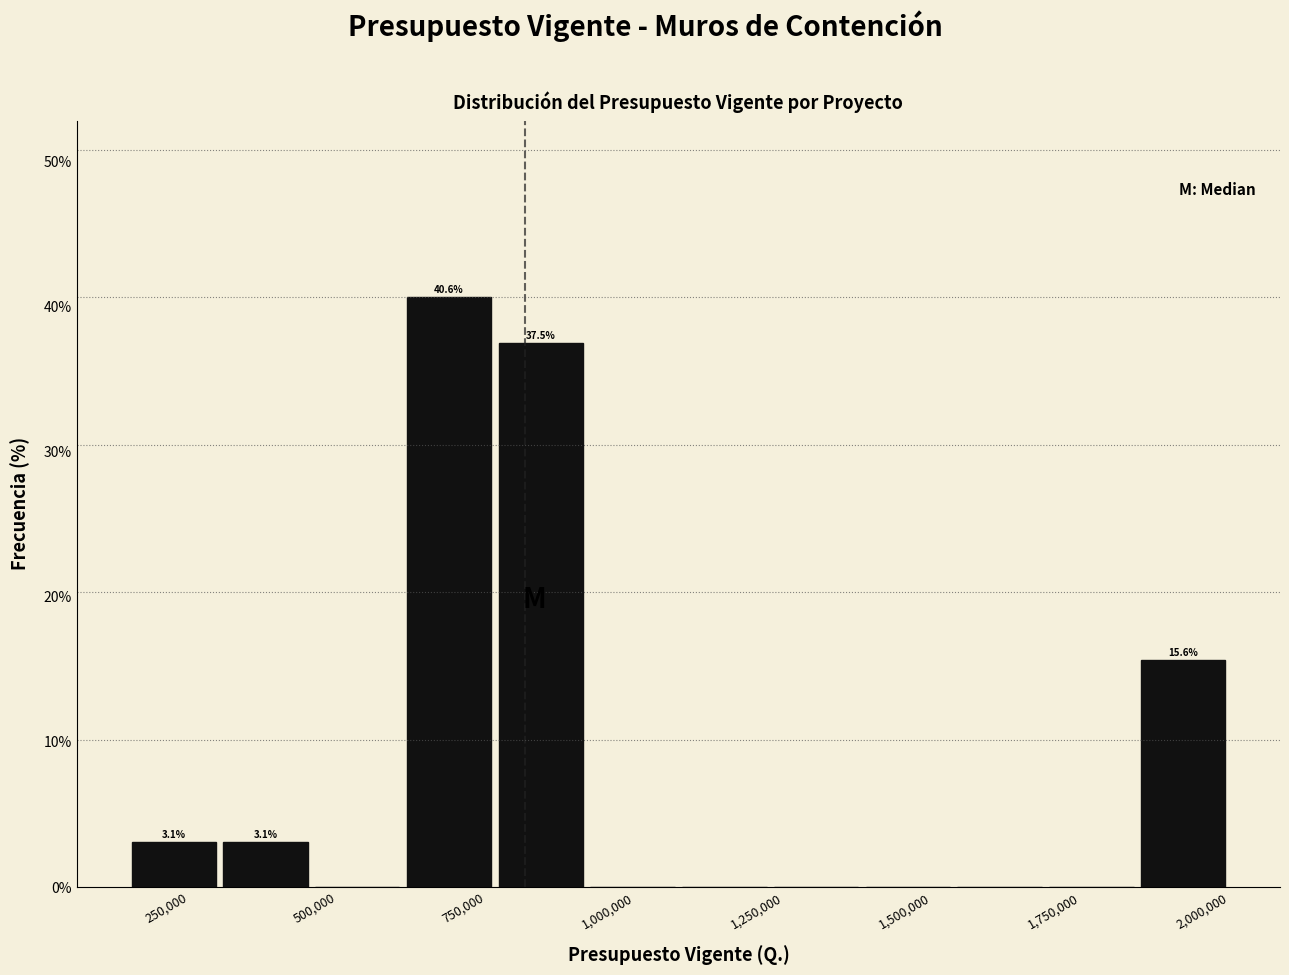

Around what value on the x-axis is the tallest bar? Give the approximate position of its centre, as read against the axis.

700000